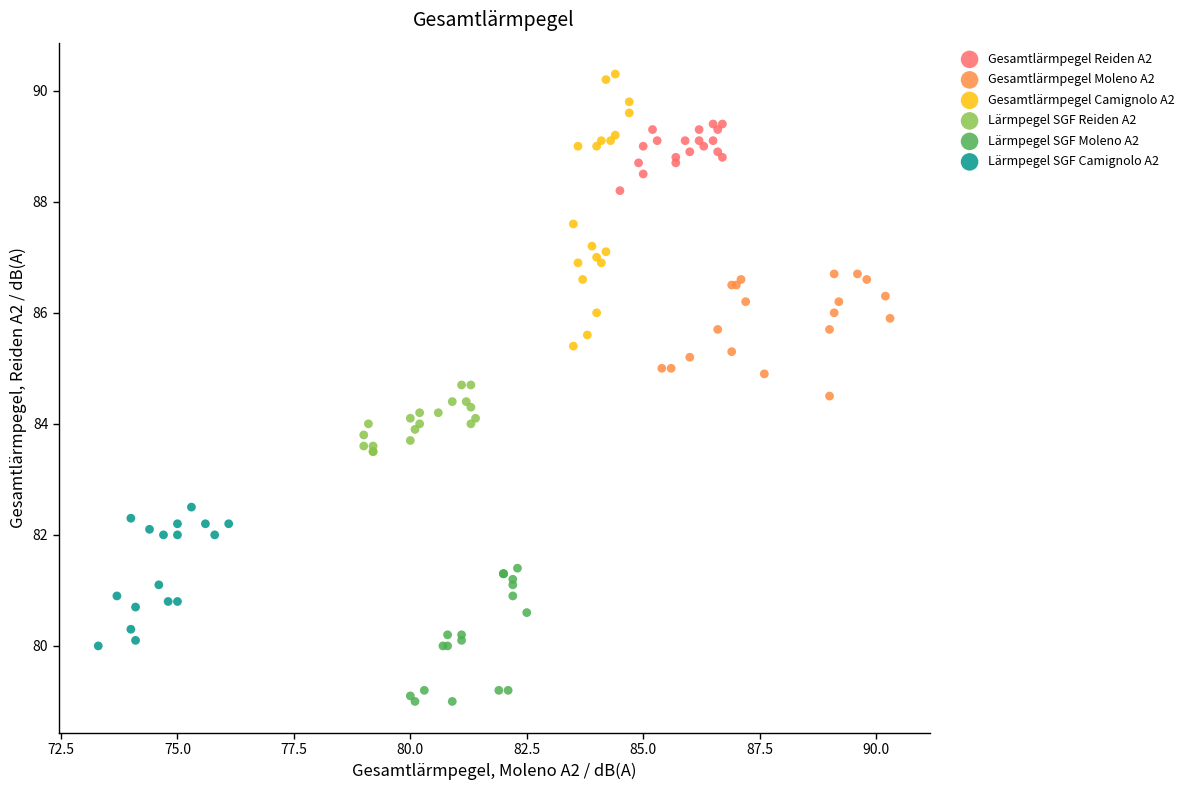

Which series reaches the maximum Y coordinate?

Gesamtlärmpegel Camignolo A2